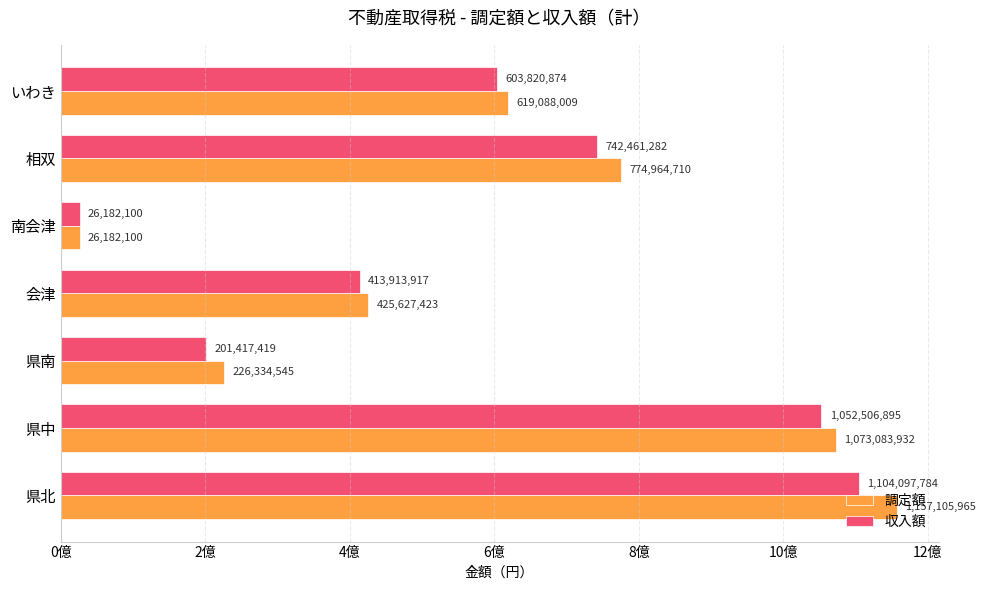

What are all the series names shown in the legend?

調定額, 収入額